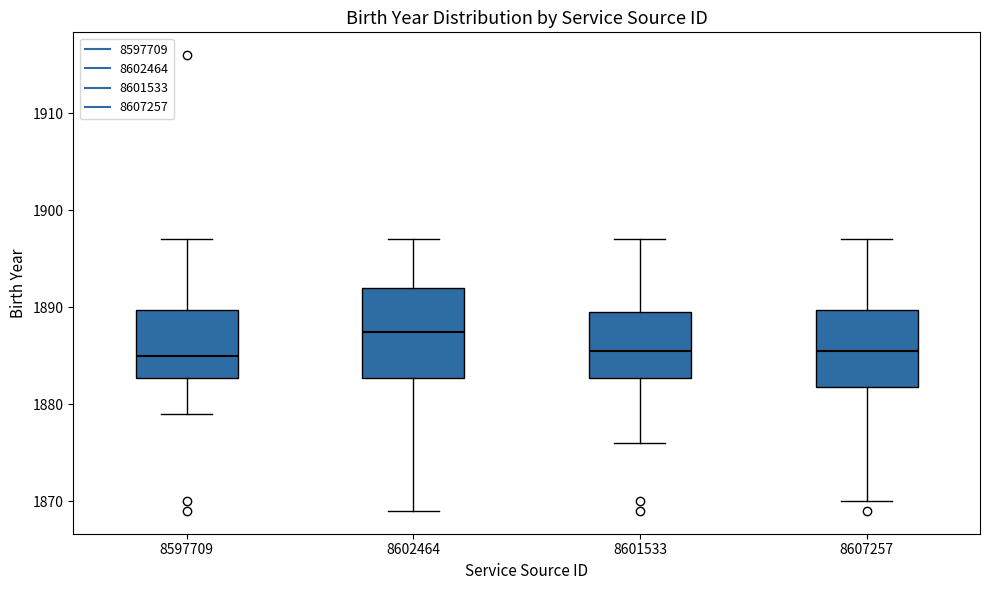

Comparing the boxes themselves (not the whiskers), which one is the tallest?

8602464